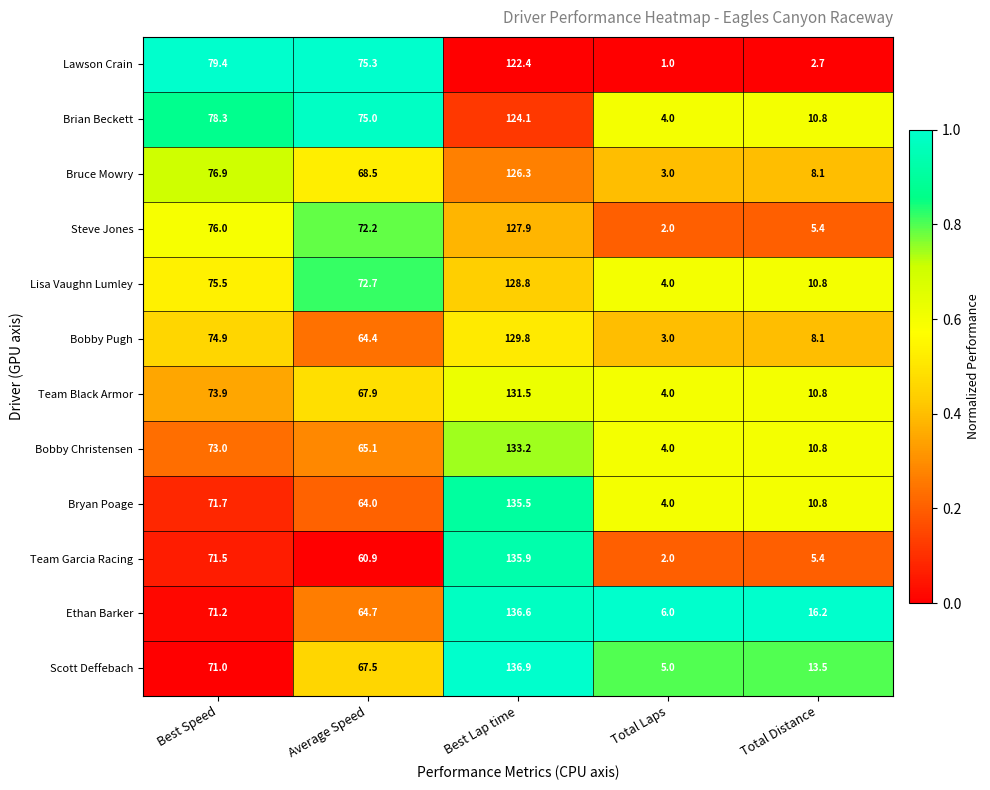

What is the minimum value shown in the chart?

1.0